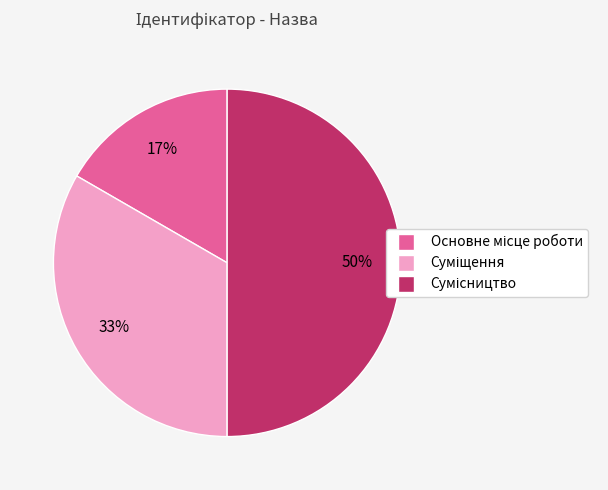

To the nearest percent, what is the difference between the largest and smallest slice percentages?

33%